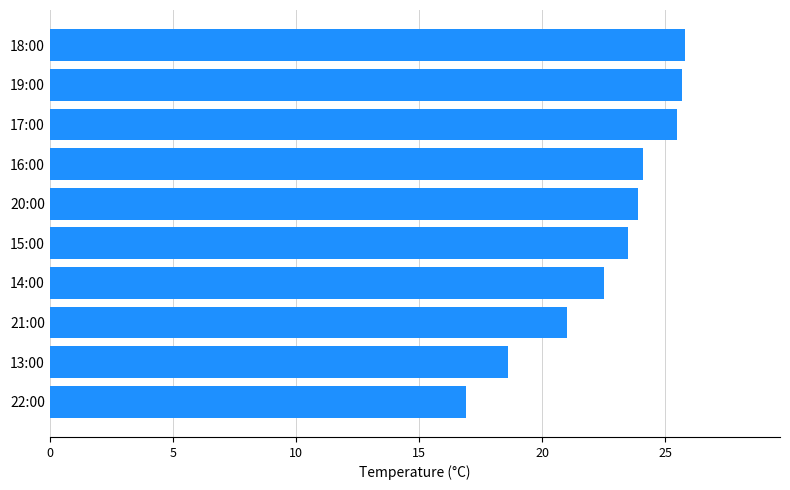

Which category has the lowest value across all series?

22:00